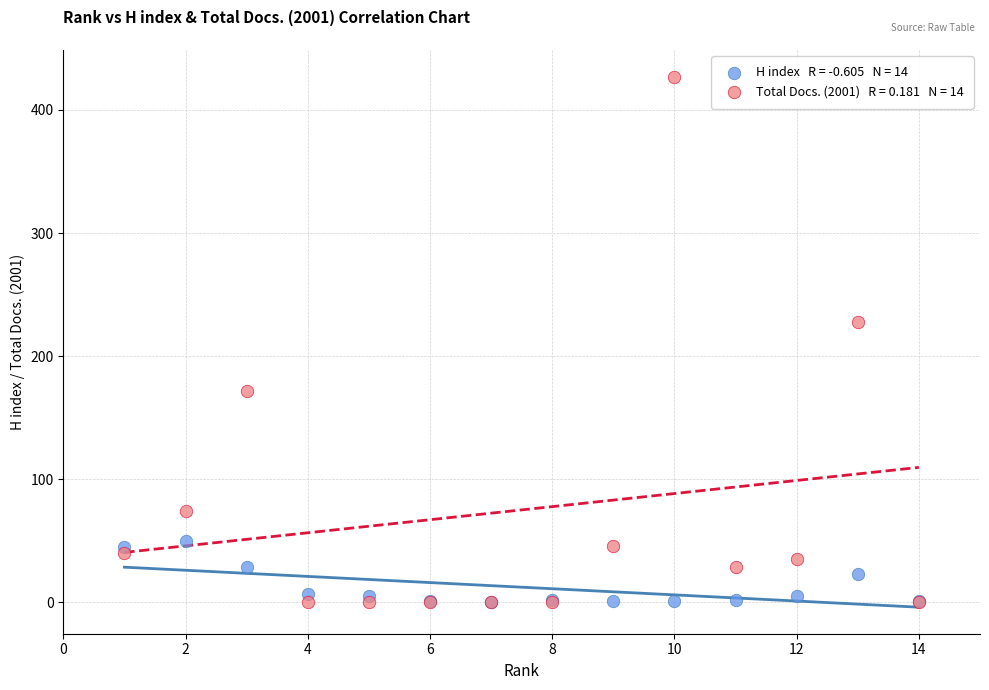

Across all series, what Y value is closest to 213?

228